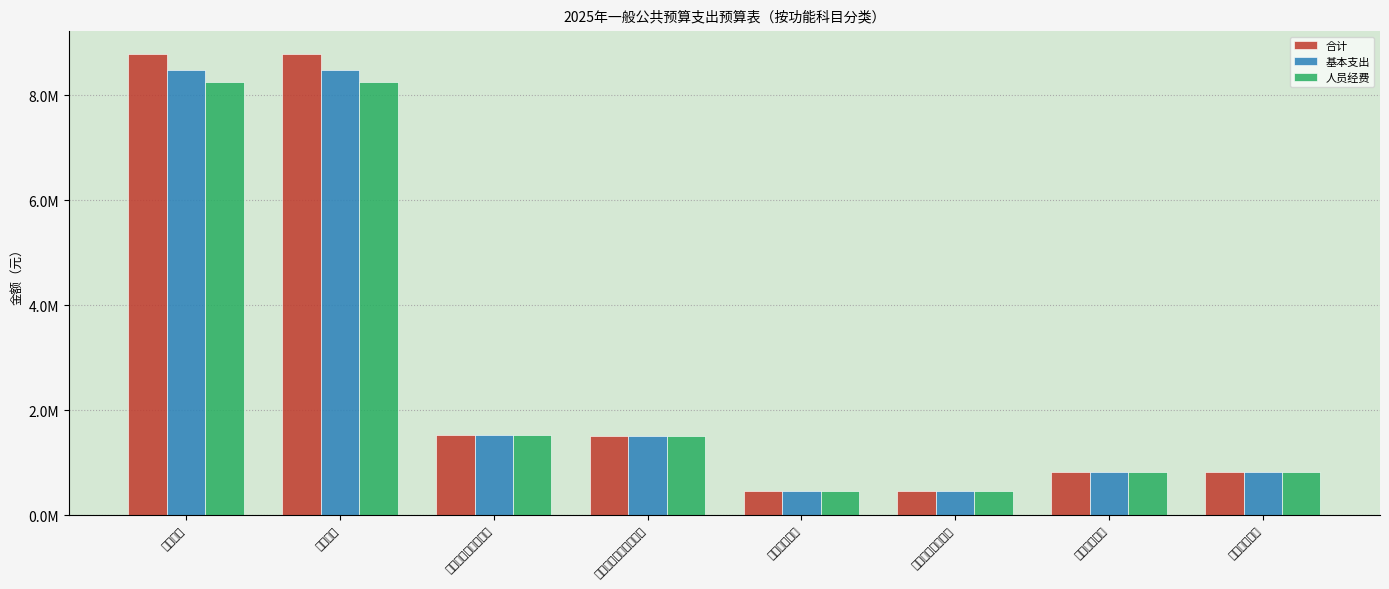

Count the number of categories in the chart.

8